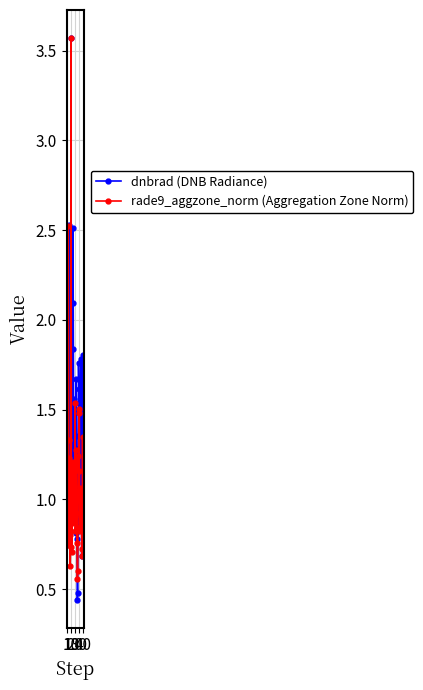

Rank the series by their average value, from highest to lowest.

dnbrad (DNB Radiance), rade9_aggzone_norm (Aggregation Zone Norm)